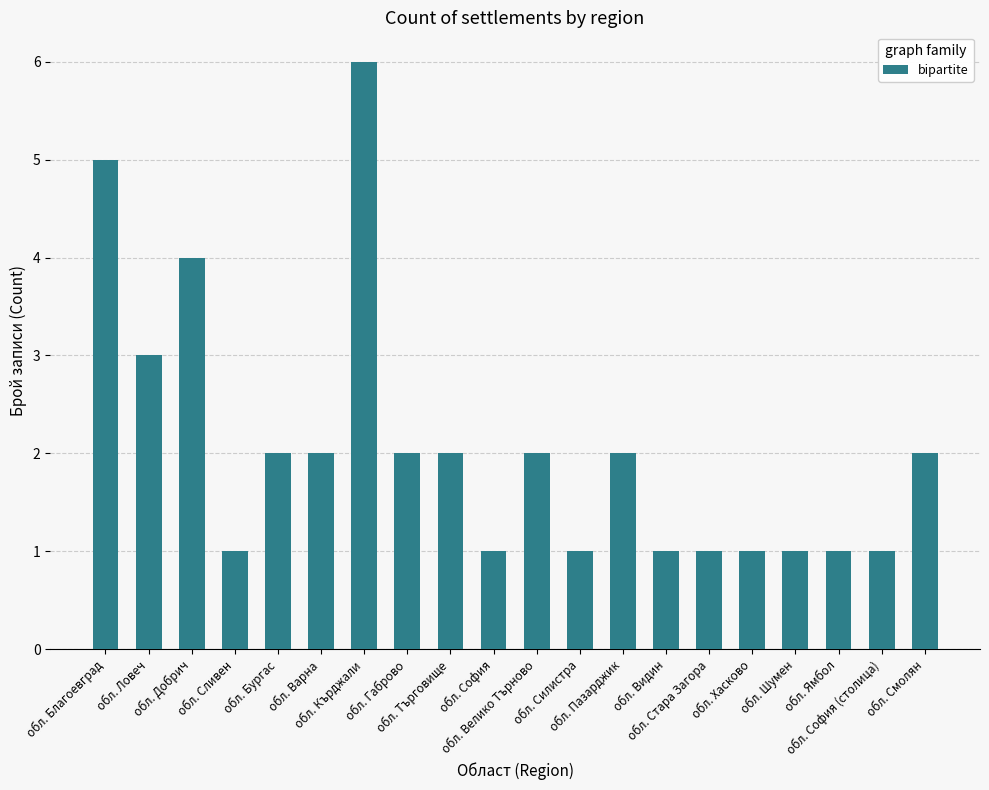

What is the value of the 18th bar from the left?

1